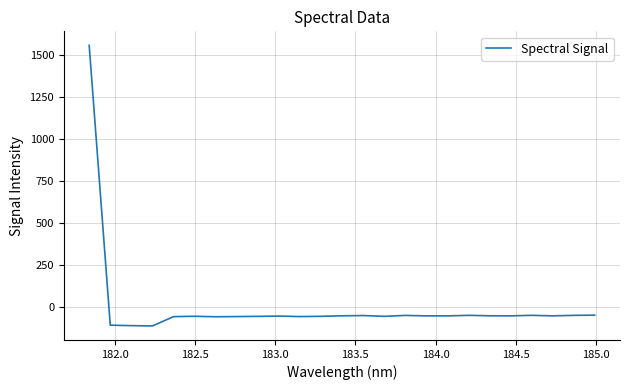

What is the difference between the maximum and minimum values?

1670.9